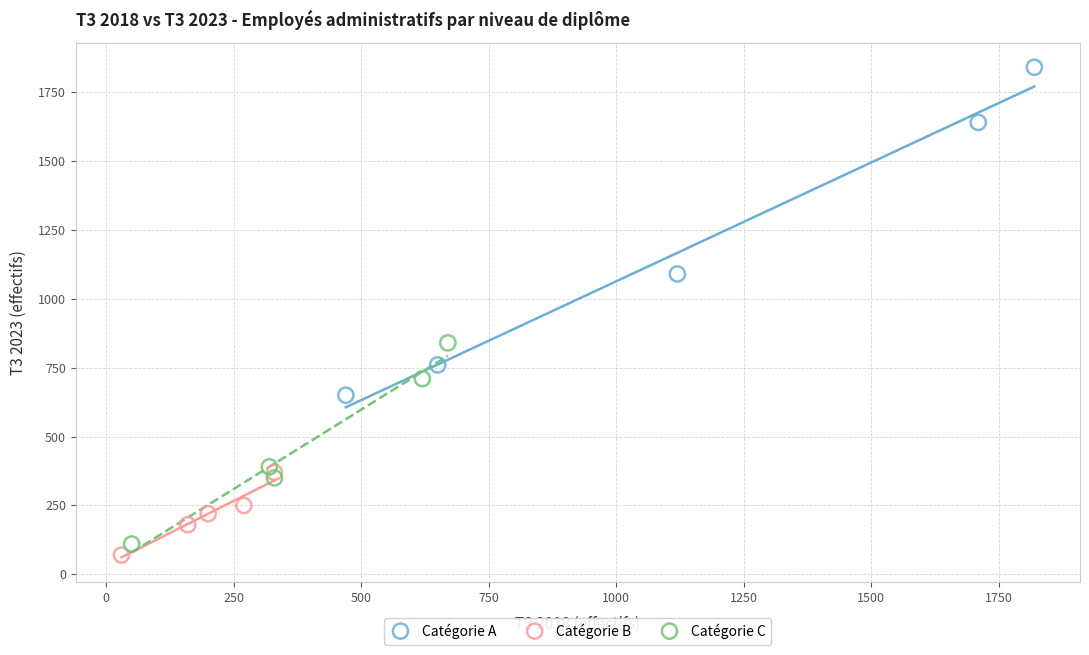

Which series has the largest Y range (max minus min)?

Catégorie A